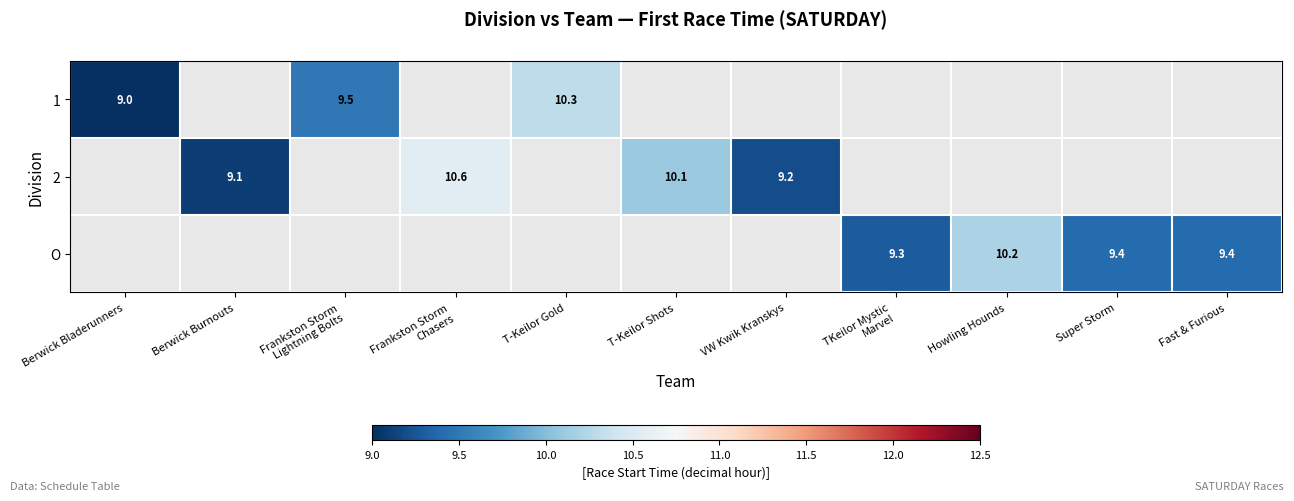

The value of O at Fast & Furious is 4.7. True or false?

False